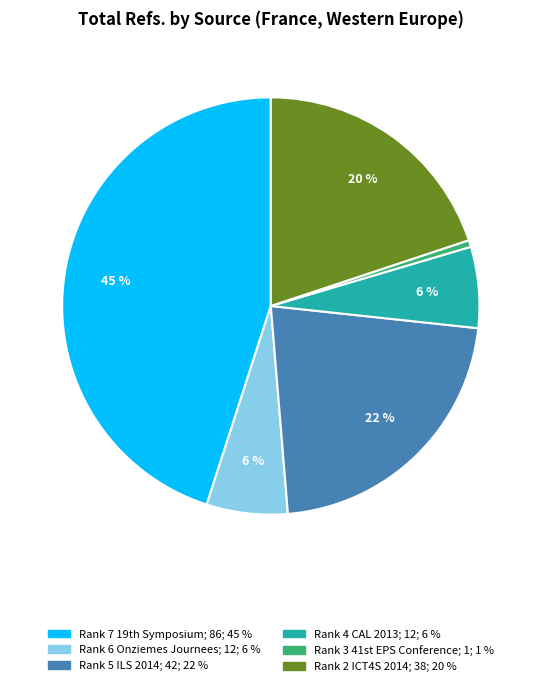

To the nearest percent, what is the average slice percentage?

17%